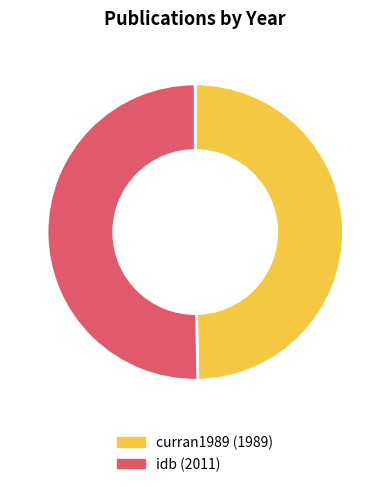

Combined, do idb and curran1989 account for over 50%?

Yes